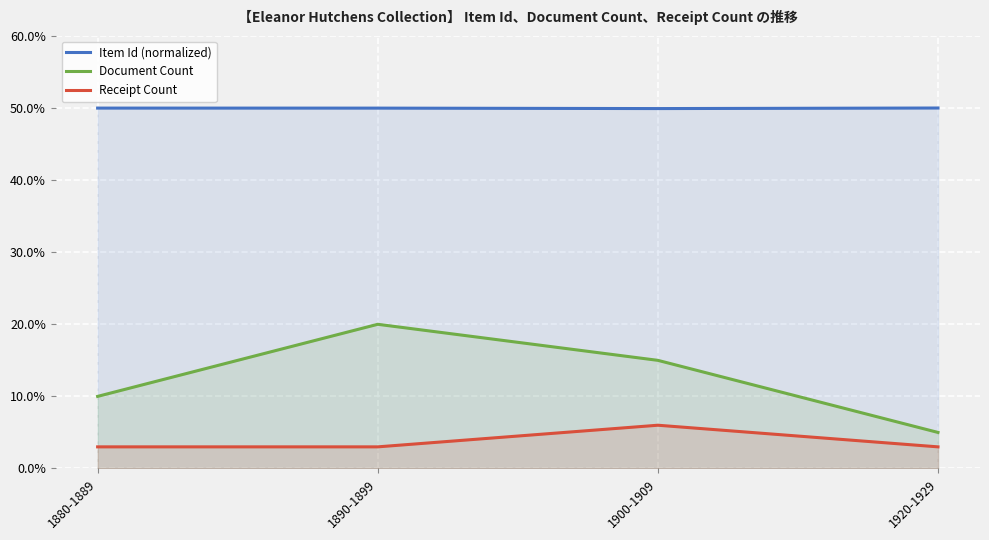

Rank the series by their average value, from lowest to highest.

Receipt Count, Document Count, Item Id (normalized)